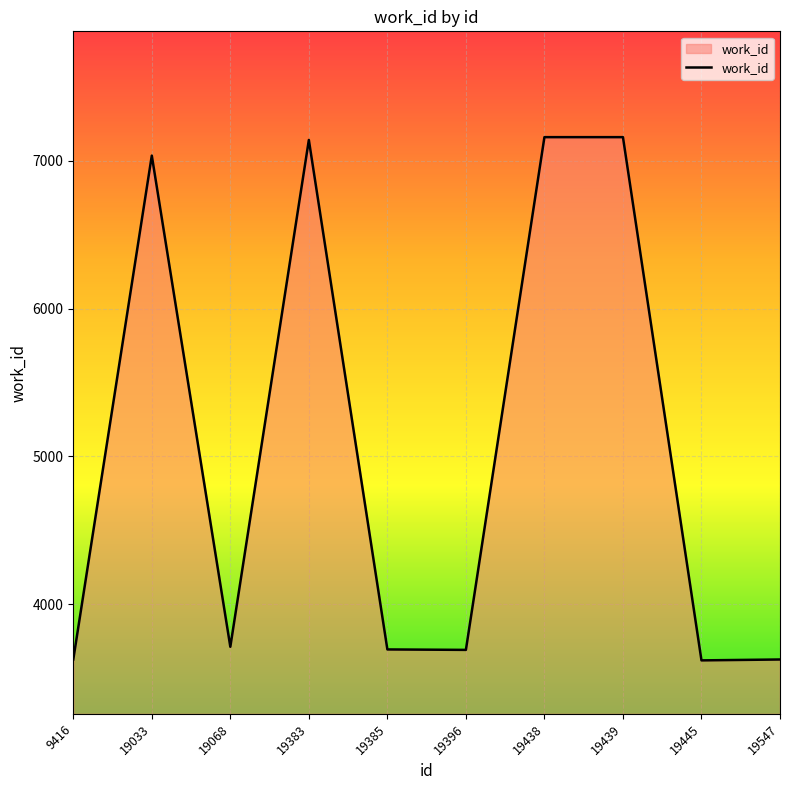

The chart shows a value of 3712 at 19068. True or false?

True